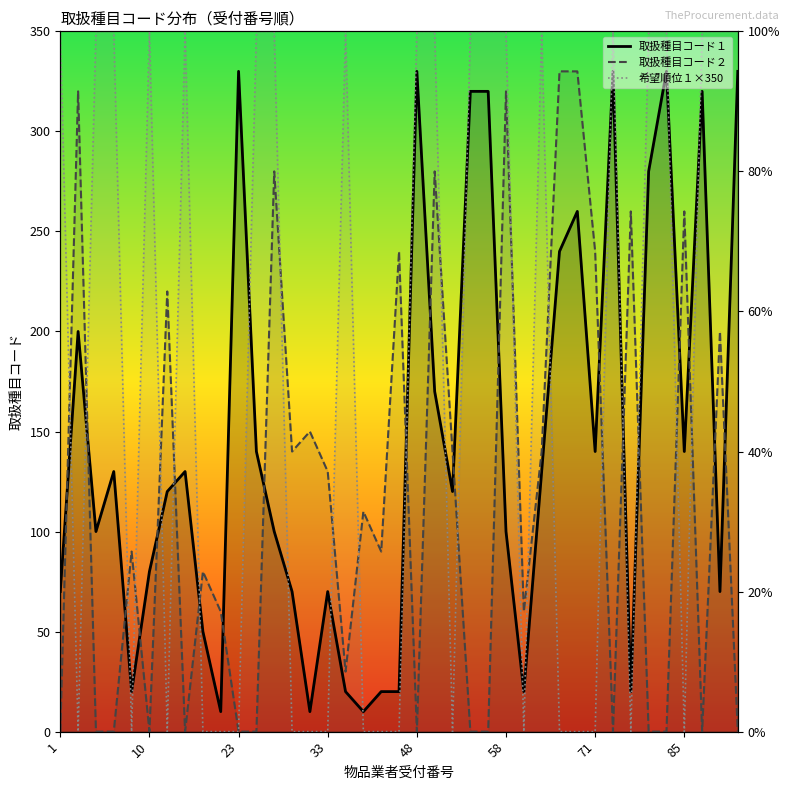

After their last crossing, which series has the higher values: 希望順位１×350 or 取扱種目コード１?

希望順位１×350